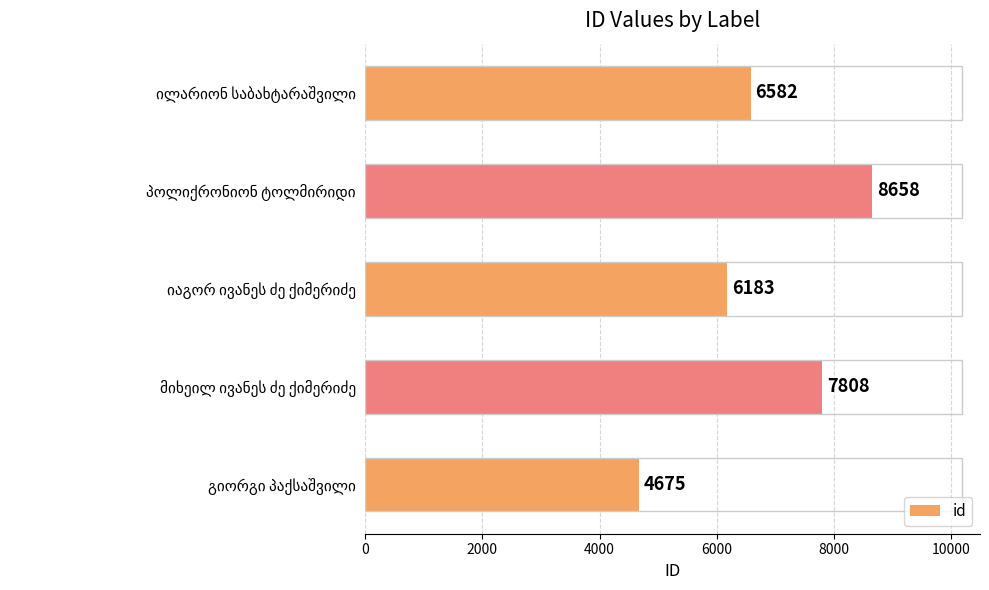

Reading top to bottom, transcribe all the data shown in this chart.

6582	8658	6183	7808	4675